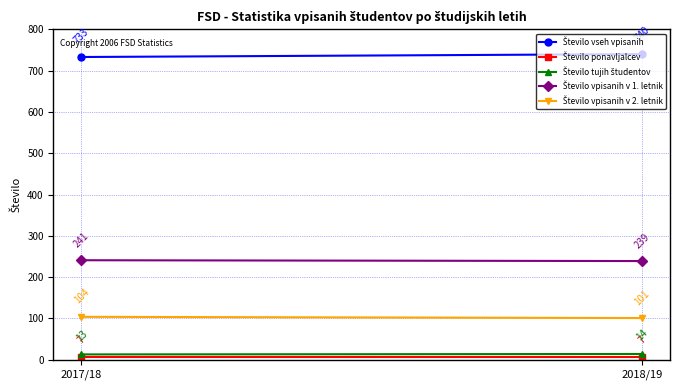

What is the difference between the maximum and minimum values in the Število vpisanih v 1. letnik series?

2